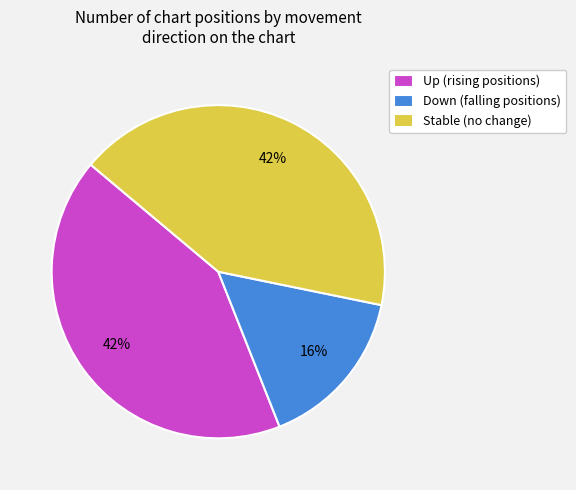

What is the ratio of the value at Down (falling positions) to the value at Stable (no change)?

0.4